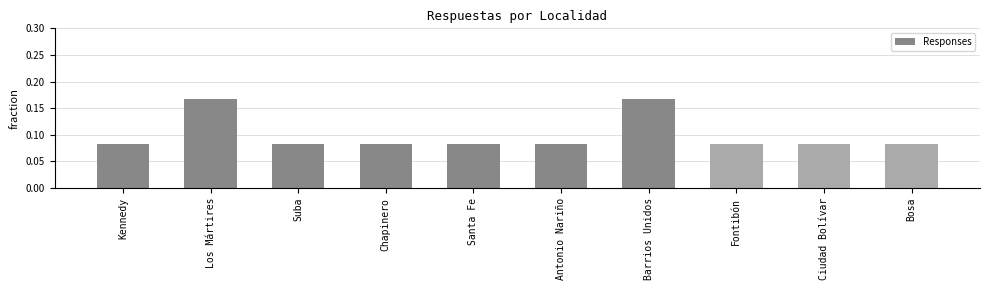

The chart shows a value of 0.0 at Santa Fe. True or false?

False